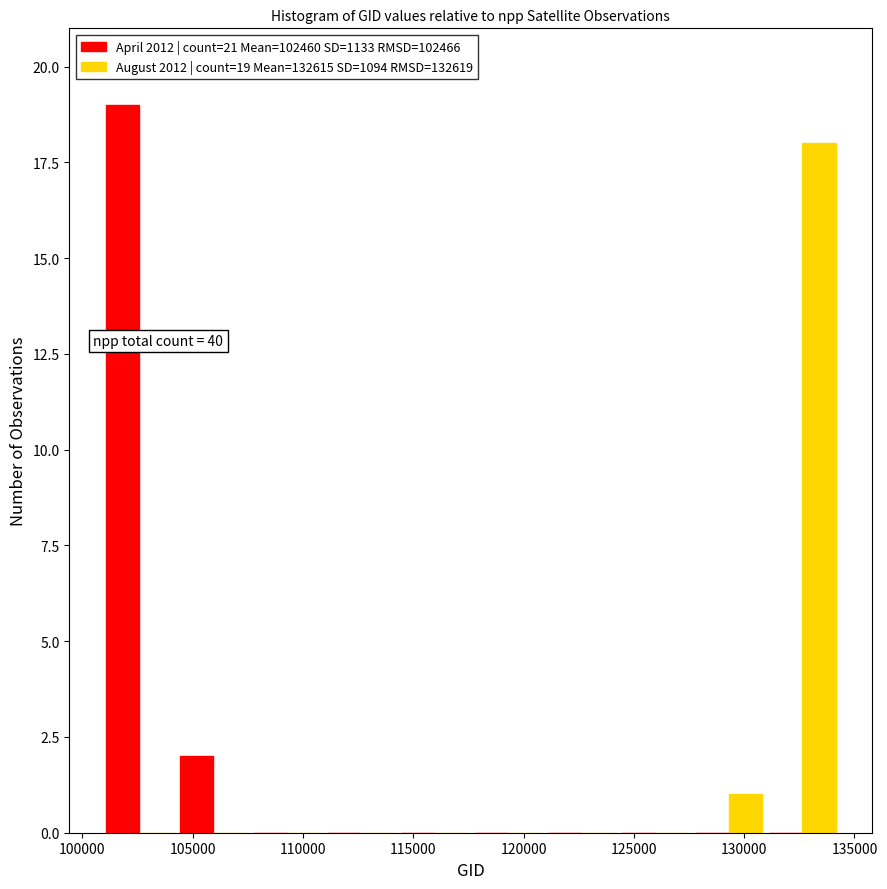

In the April 2012 | count=21 Mean=102460 SD=1133 RMSD=102466 series, which range on the x-axis has the tallest bar?

101000 to 104500